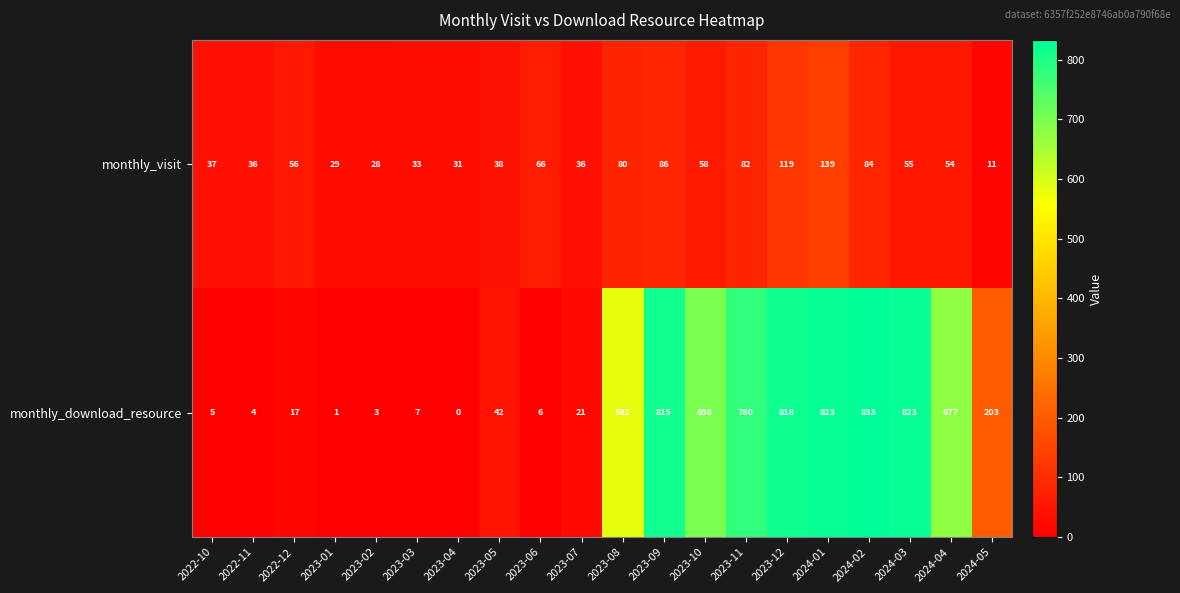

Where does the monthly_download_resource series first go above 203?

2023-08